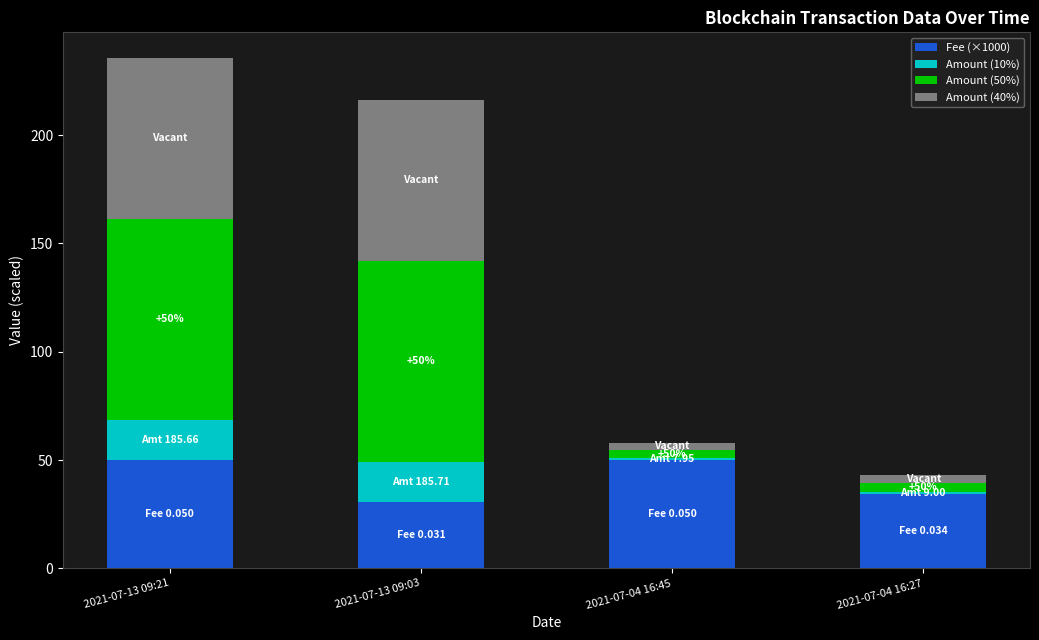

What is the highest value of the Fee (×1000) series?

50.0